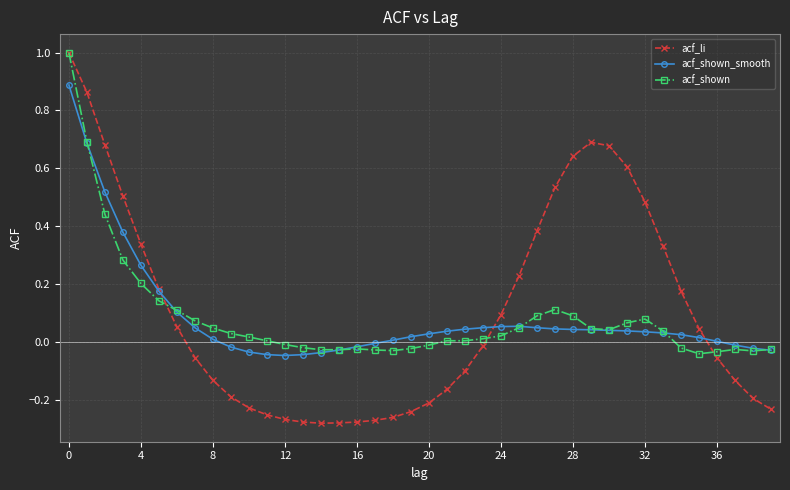

What is the maximum value shown in the chart?

1.0